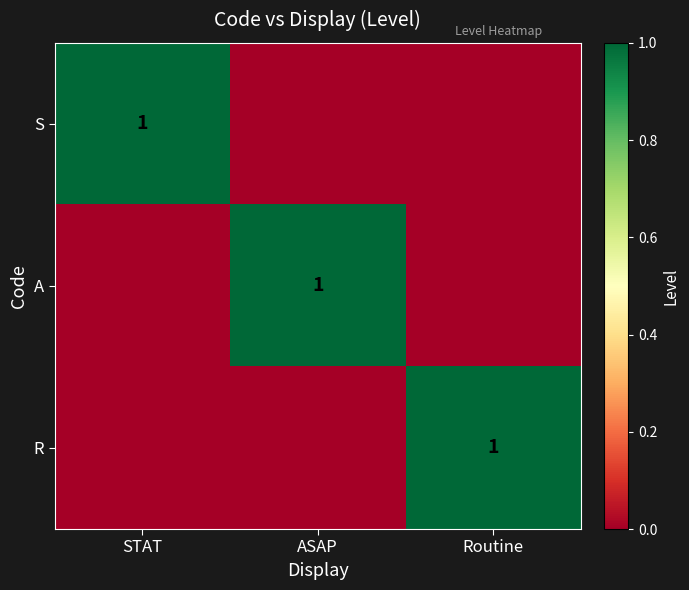

At how many categories does at least one series exceed 0?

3